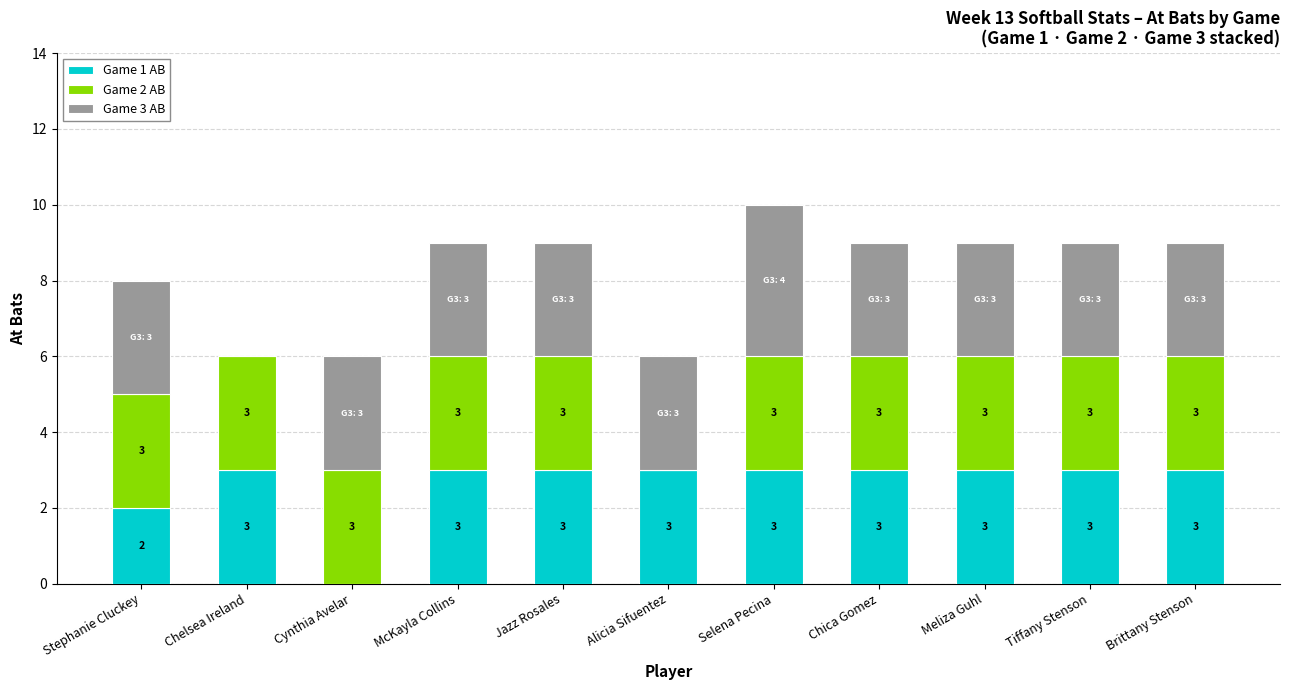

Does the chart contain stacked bars?

Yes